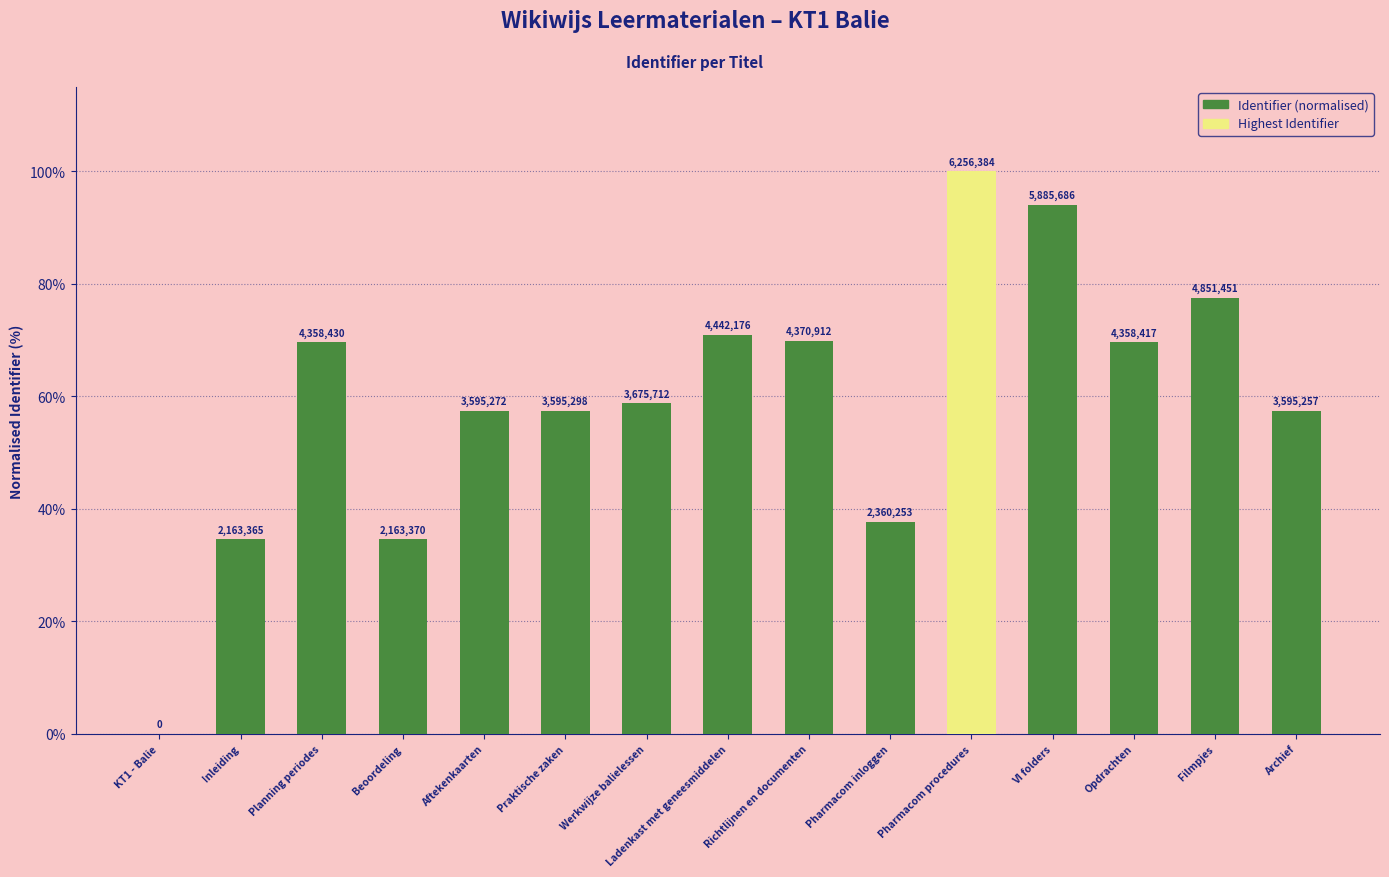

What is the label of the 5th bar from the left?

Aftekenkaarten